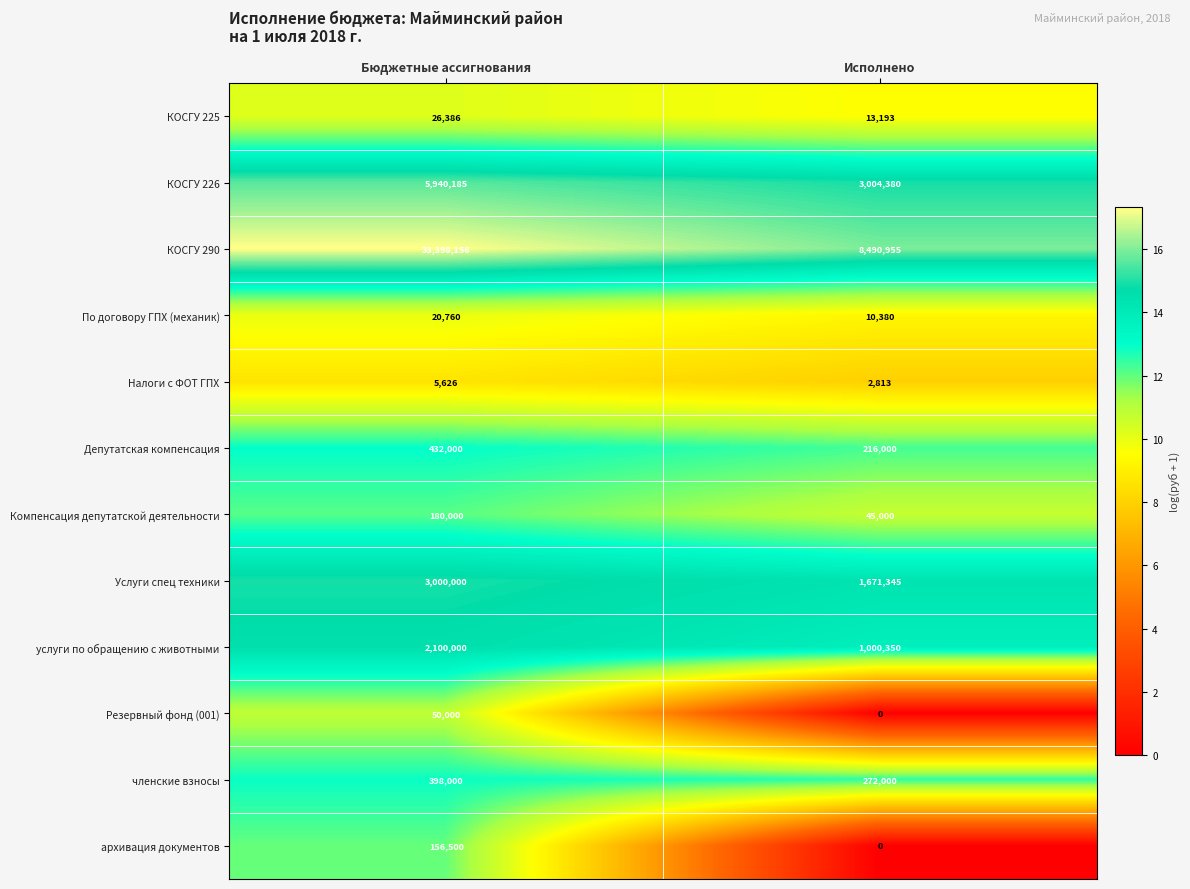

Is it true that КОСГУ 290 equals 13747997 at Исполнено?

False